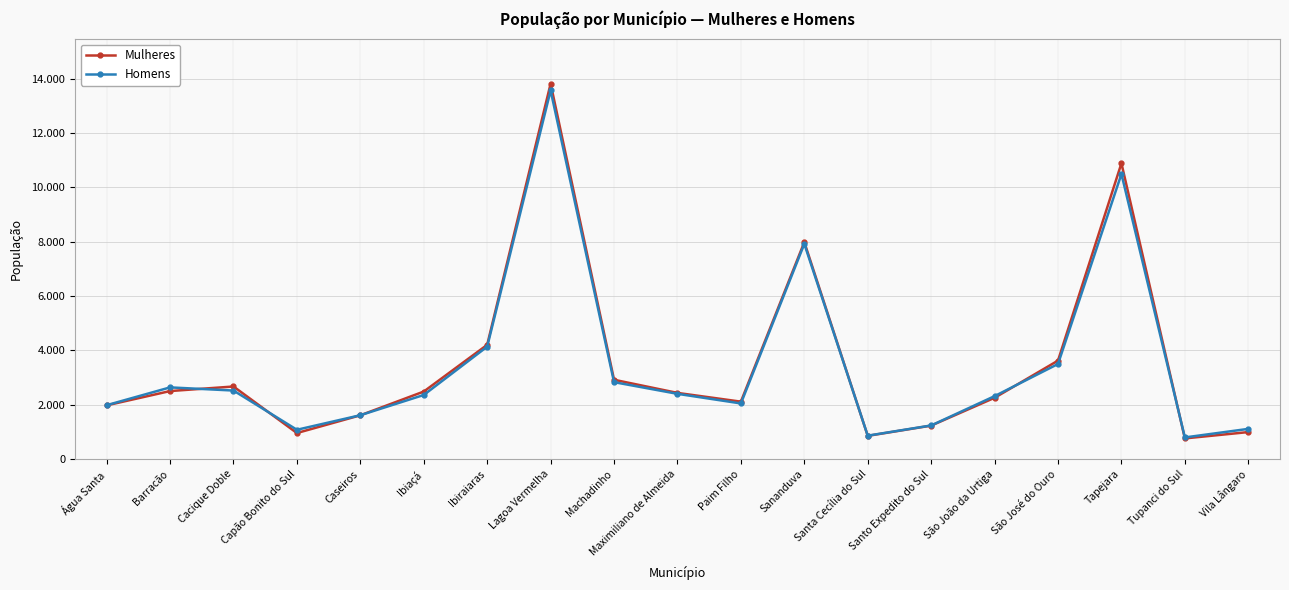

Reading right to left, extract all data points from this chart.

Mulheres: 993	760	10887	3624	2255	1231	854	7984	2113	2435	2919	13818	4205	2485	1611	958	2671	2503	1976
Homens: 1111	796	10493	3500	2316	1237	861	7921	2047	2401	2831	13569	4138	2359	1614	1078	2522	2638	1983